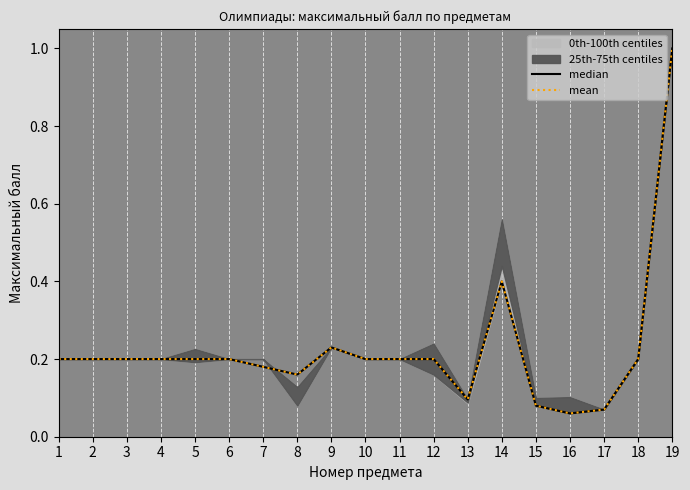

Which category has the lowest value in the mean series?

16